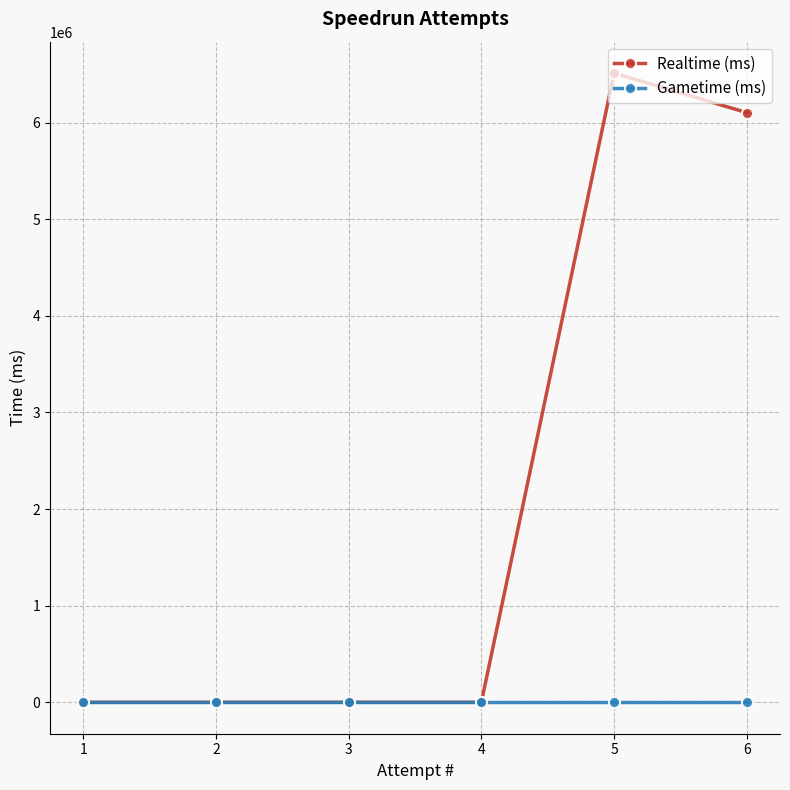

What is the difference between the Realtime (ms) values at 1 and 6?

6104367